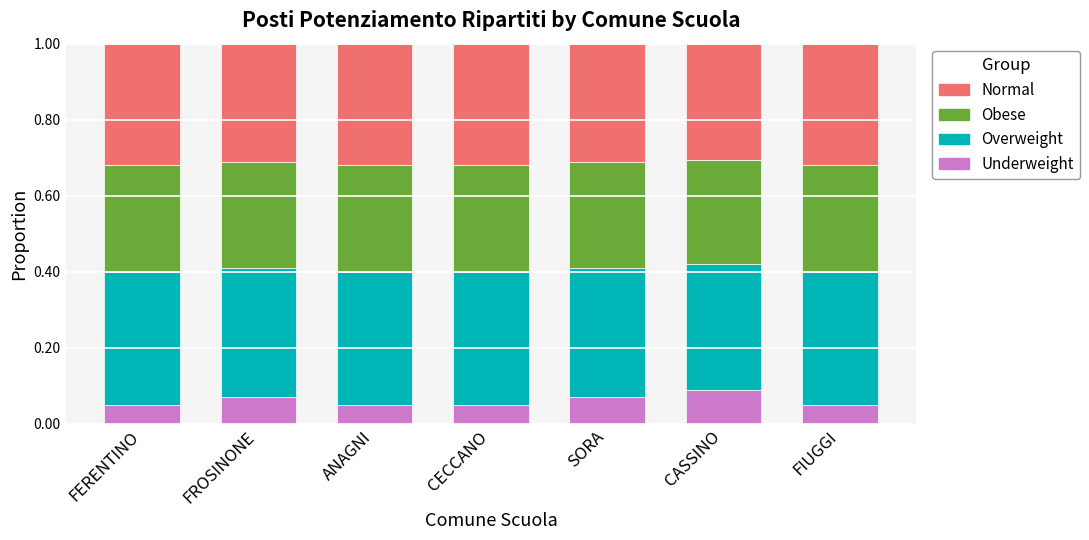

What is the sum of all Underweight values?

0.4